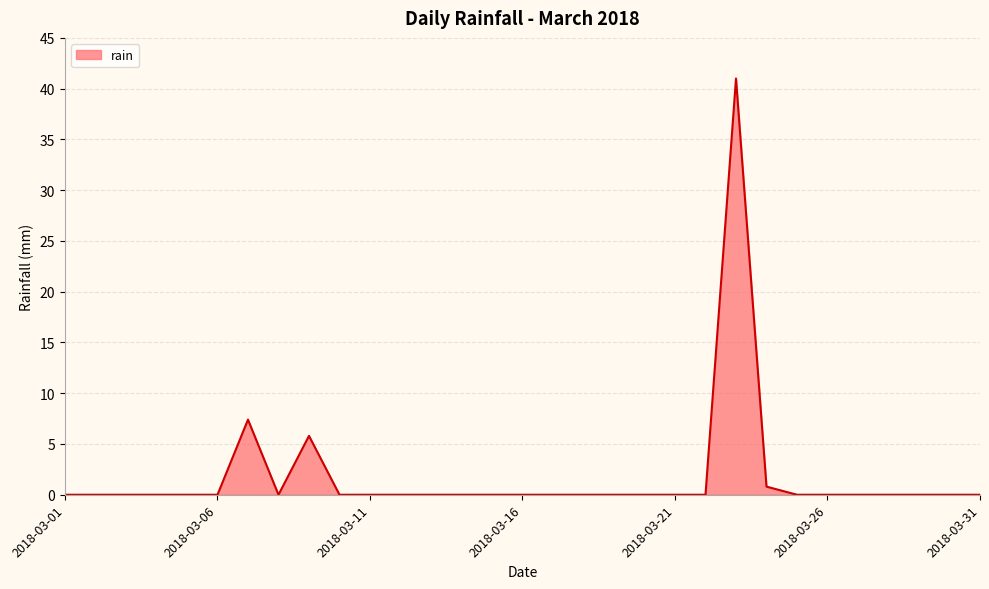

What is the difference between the maximum and minimum values?

41.0